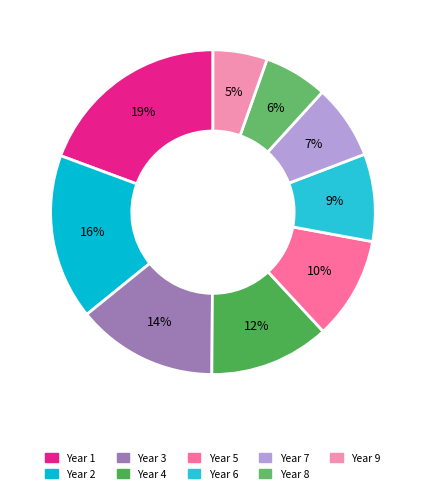

Rank the categories by value from highest to lowest.

Year 1, Year 2, Year 3, Year 4, Year 5, Year 6, Year 7, Year 8, Year 9